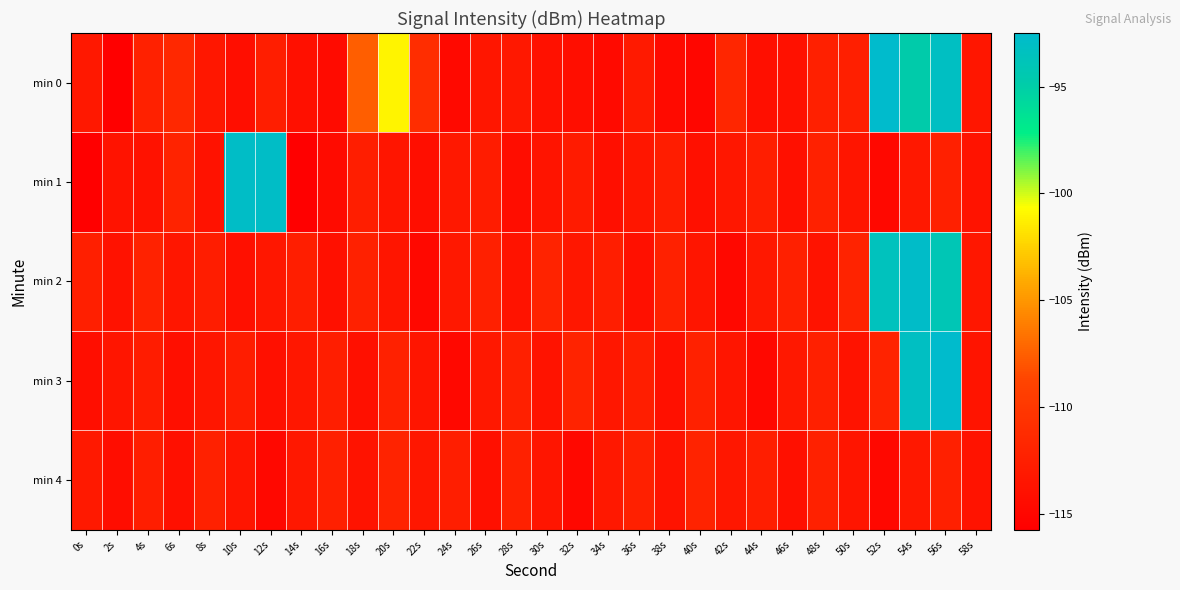

What is the greatest value displayed?

-92.5